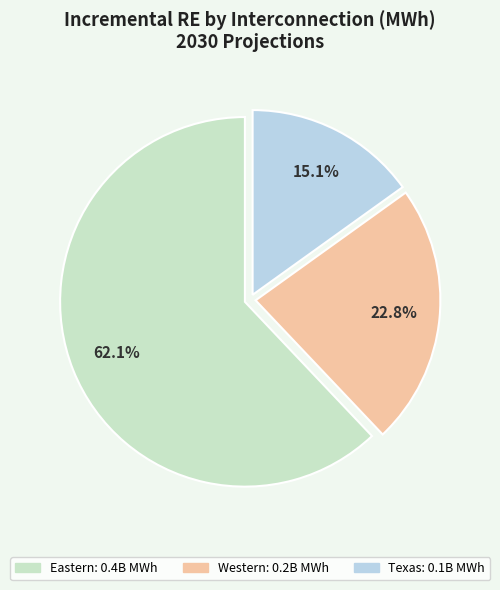

Combined, do Western and Eastern account for over 50%?

Yes